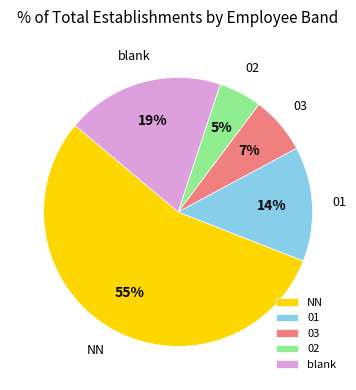

What is the largest slice in the pie chart?

NN